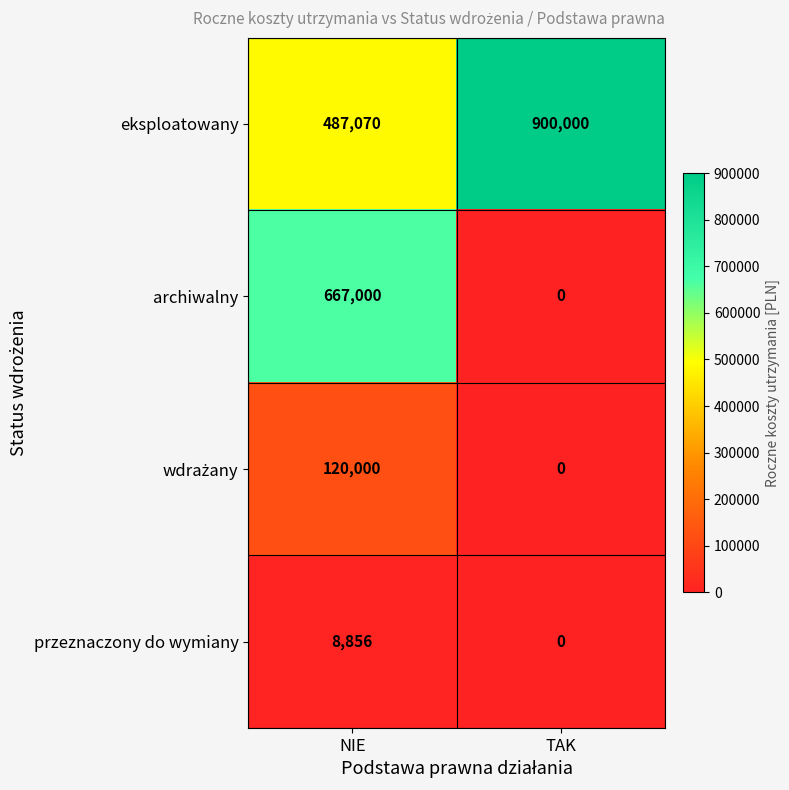

How many data points does each series have?

2